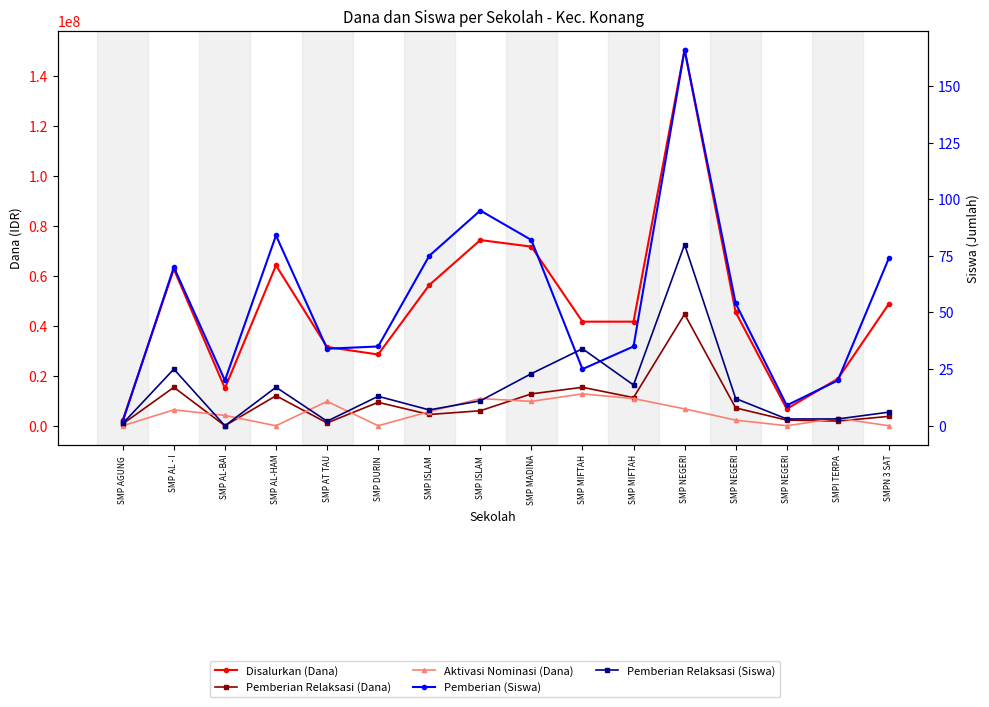

Does the chart have visible grid lines?

No